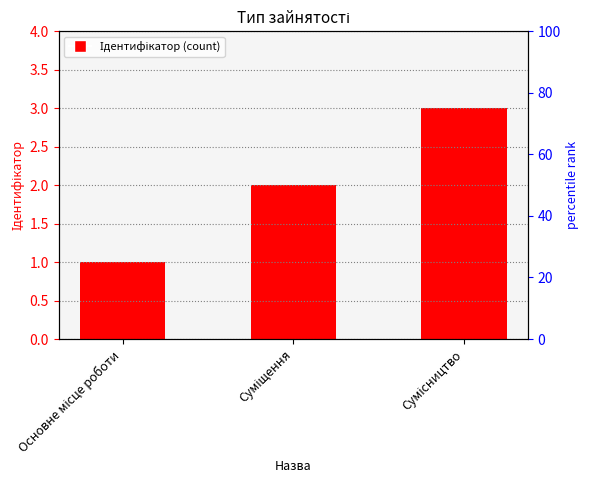

Approximately how many times larger is the value at Суміщення compared to Основне місце роботи?

2.0